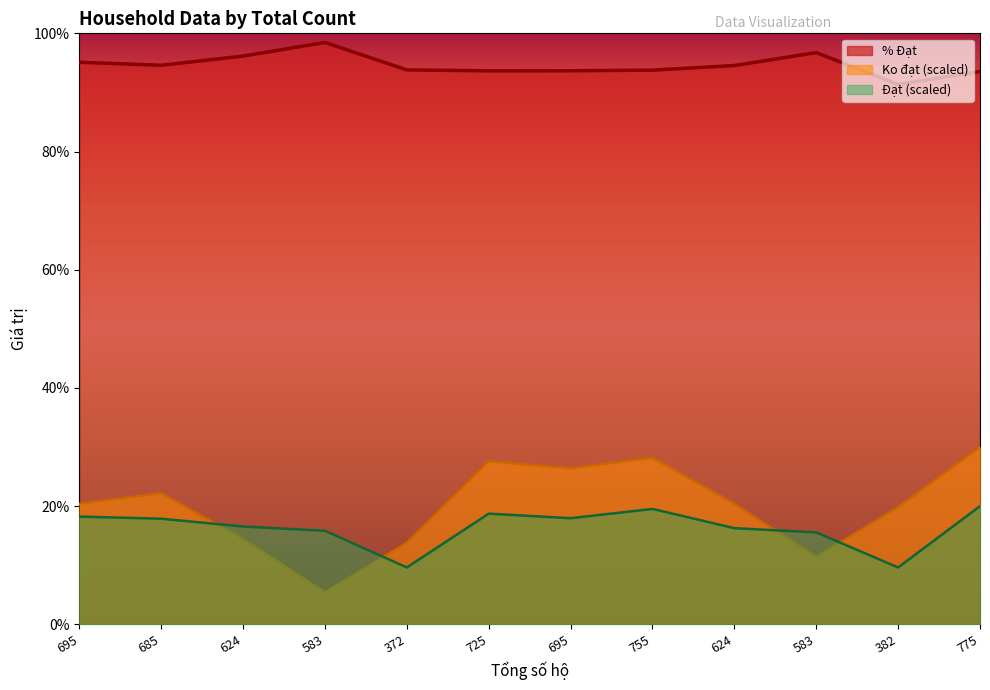

What is the average value of the Ko đạt series?

20.0